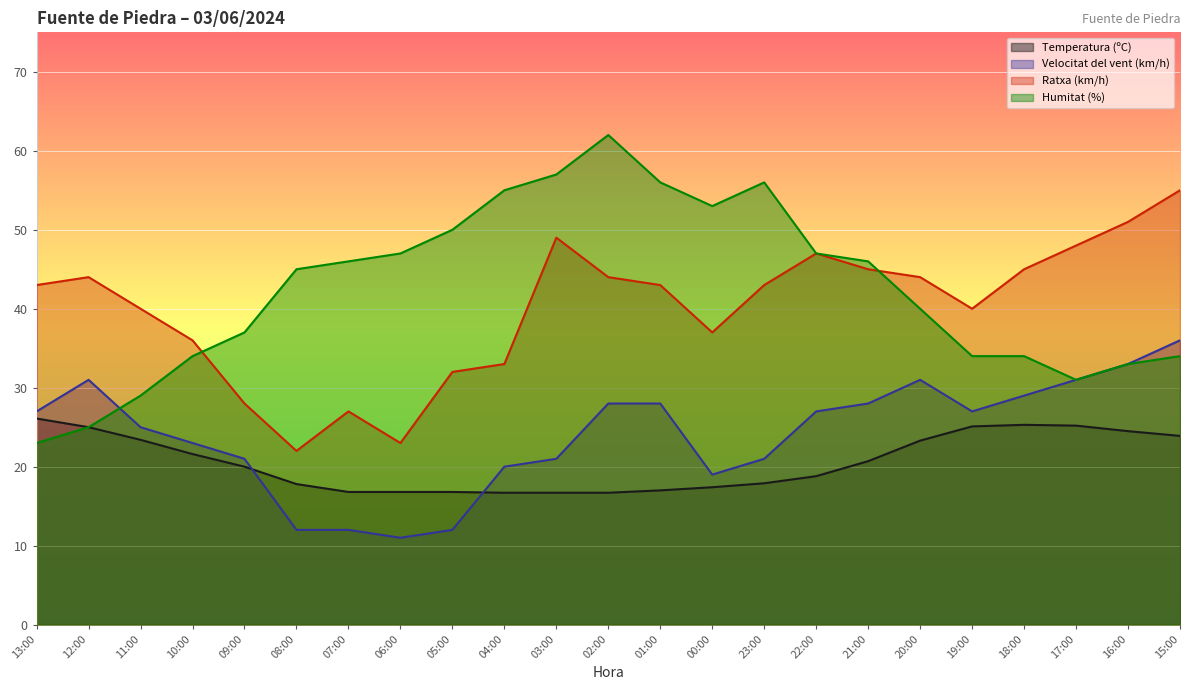

Reading left to right, transcribe all the data shown in this chart.

Temperatura (ºC): 13:00=26.1	12:00=25.0	11:00=23.4	10:00=21.6	09:00=20.0	08:00=17.8	07:00=16.8	06:00=16.8	05:00=16.8	04:00=16.7	03:00=16.7	02:00=16.7	01:00=17.0	00:00=17.4	23:00=17.9	22:00=18.8	21:00=20.7	20:00=23.3	19:00=25.1	18:00=25.3	17:00=25.2	16:00=24.5	15:00=23.9
Velocitat del vent (km/h): 13:00=27.0	12:00=31.0	11:00=25.0	10:00=23.0	09:00=21.0	08:00=12.0	07:00=12.0	06:00=11.0	05:00=12.0	04:00=20.0	03:00=21.0	02:00=28.0	01:00=28.0	00:00=19.0	23:00=21.0	22:00=27.0	21:00=28.0	20:00=31.0	19:00=27.0	18:00=29.0	17:00=31.0	16:00=33.0	15:00=36.0
Ratxa (km/h): 13:00=43.0	12:00=44.0	11:00=40.0	10:00=36.0	09:00=28.0	08:00=22.0	07:00=27.0	06:00=23.0	05:00=32.0	04:00=33.0	03:00=49.0	02:00=44.0	01:00=43.0	00:00=37.0	23:00=43.0	22:00=47.0	21:00=45.0	20:00=44.0	19:00=40.0	18:00=45.0	17:00=48.0	16:00=51.0	15:00=55.0
Humitat (%): 13:00=23.0	12:00=25.0	11:00=29.0	10:00=34.0	09:00=37.0	08:00=45.0	07:00=46.0	06:00=47.0	05:00=50.0	04:00=55.0	03:00=57.0	02:00=62.0	01:00=56.0	00:00=53.0	23:00=56.0	22:00=47.0	21:00=46.0	20:00=40.0	19:00=34.0	18:00=34.0	17:00=31.0	16:00=33.0	15:00=34.0